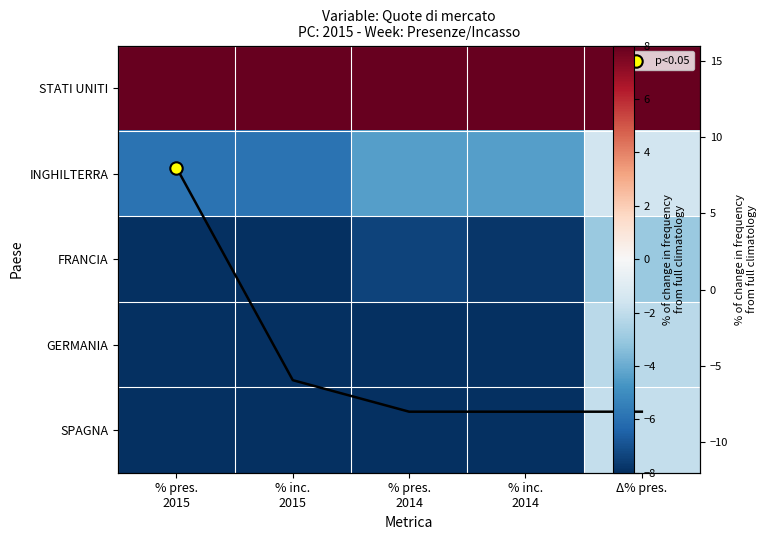

What is the sum of the SPAGNA values at Δ% pres. and % pres. 2015?

-9.9